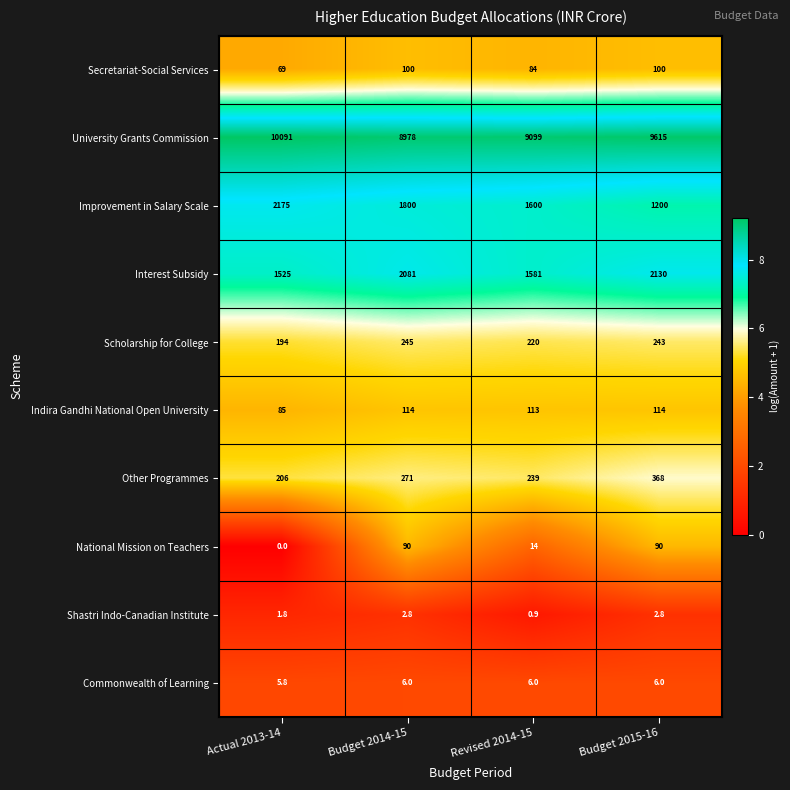

What is the difference between the highest and lowest values at Budget 2015-16?

9612.2